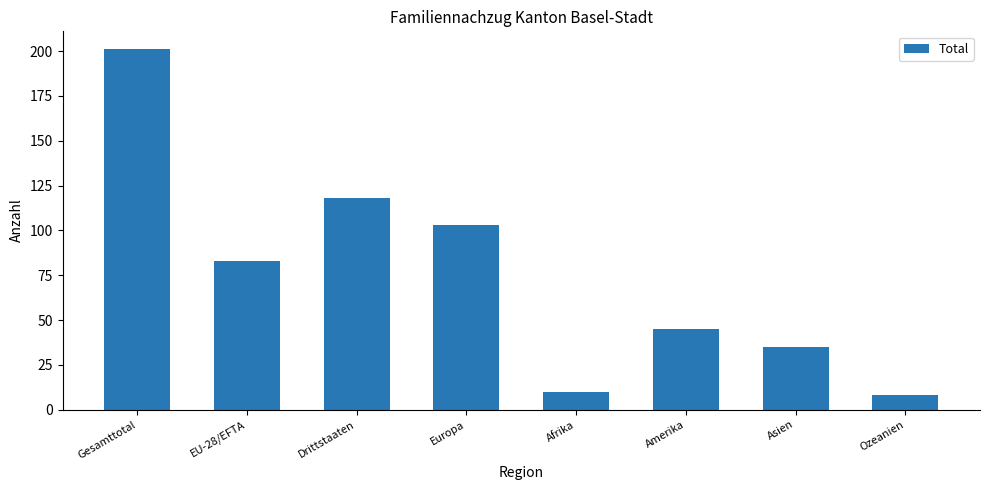

How many series are shown in this chart?

1